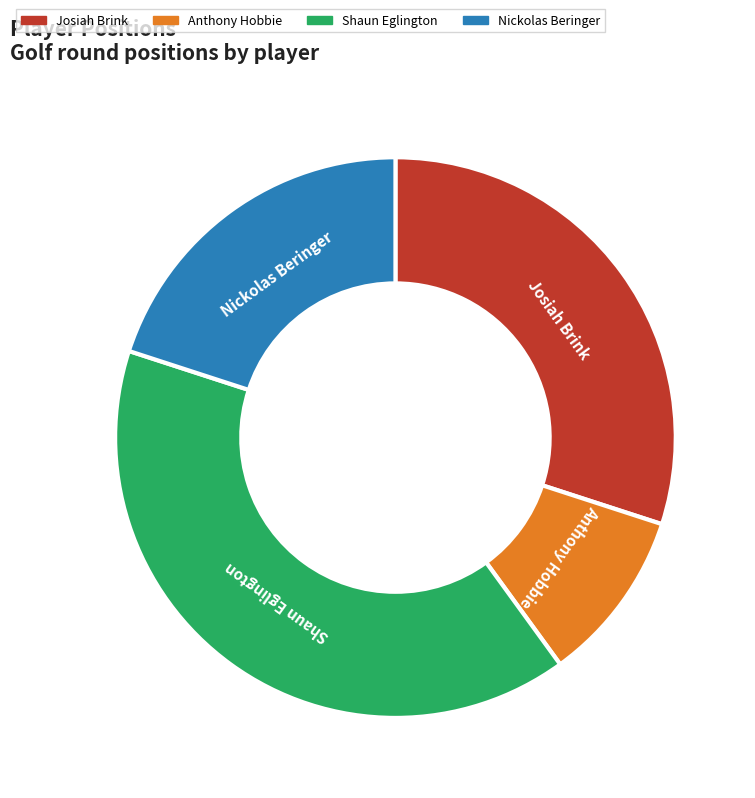

Rank the categories by value from highest to lowest.

Shaun Eglington, Josiah Brink, Nickolas Beringer, Anthony Hobbie